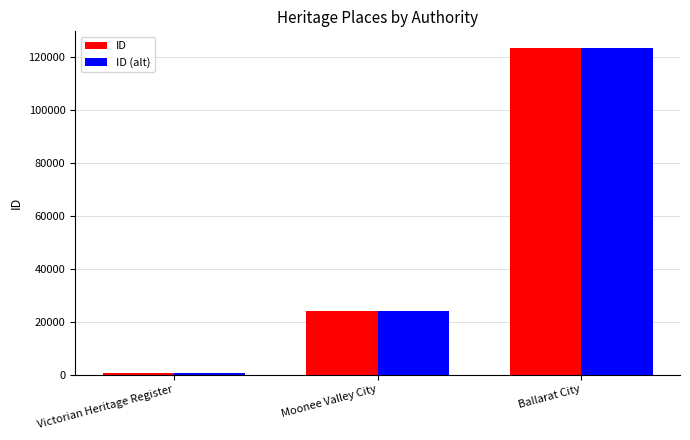

What is the value of the ID bar at the 2nd from the left?

23970